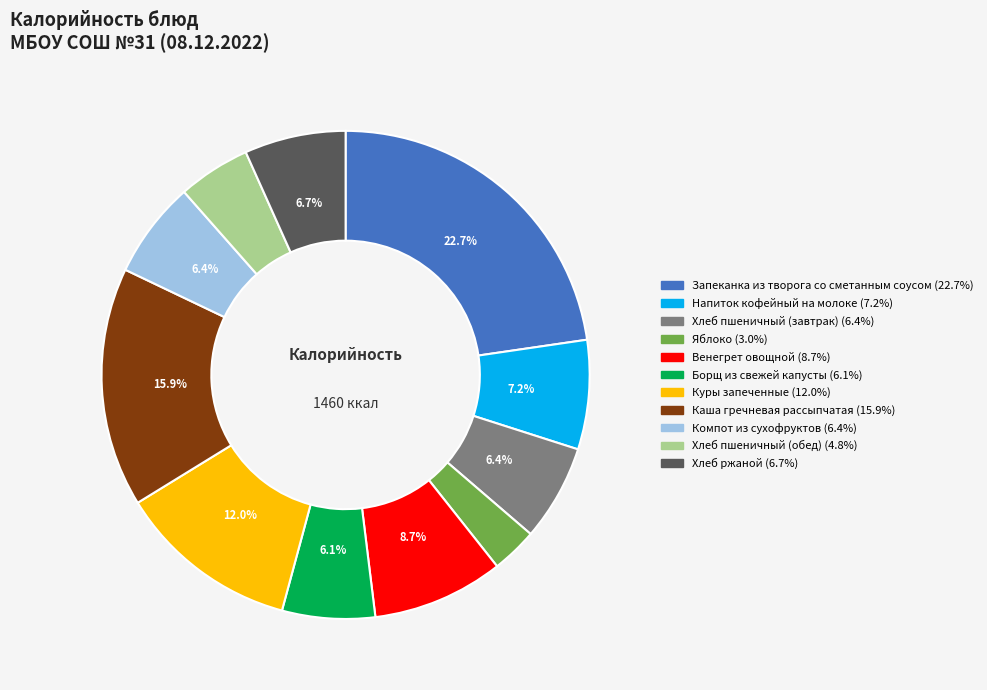

Approximately how many times larger is the value at Запеканка из творога со сметанным соусом compared to Компот из сухофруктов?

3.5